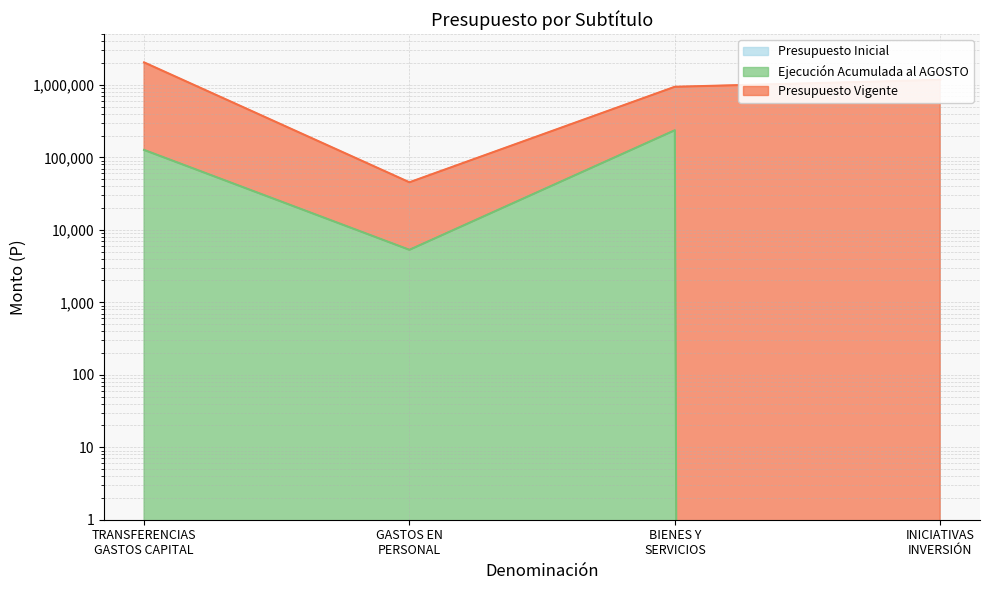

True or false: Ejecución Acumulada al AGOSTO and Presupuesto Vigente cross at least once.

False